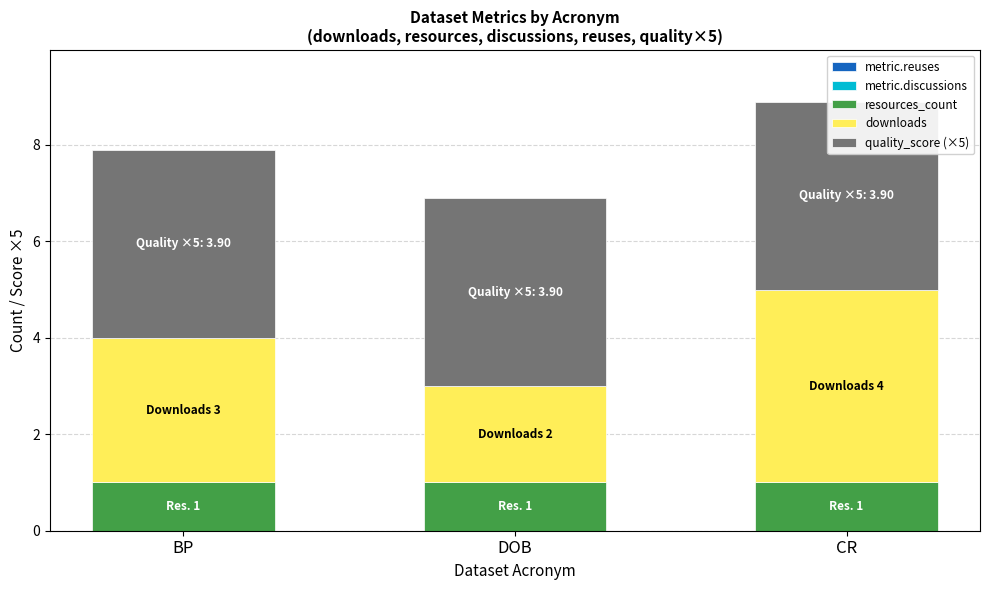

Which series has the widest spread of values?

downloads